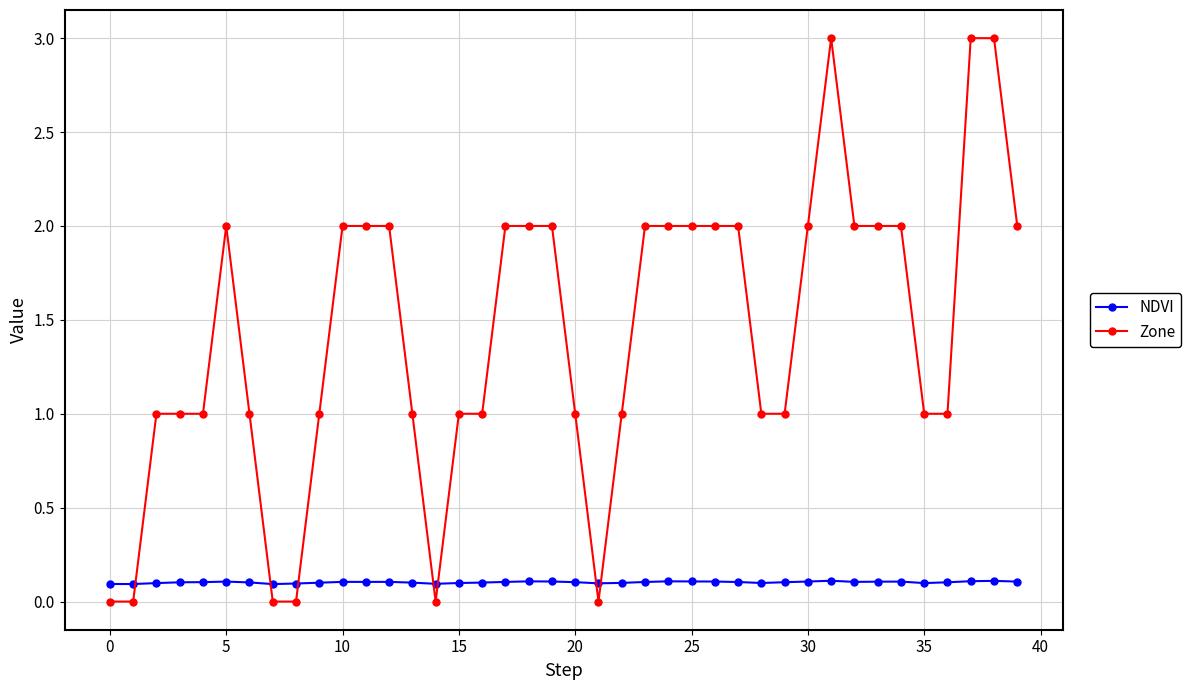

What are all the series names shown in the legend?

NDVI, Zone